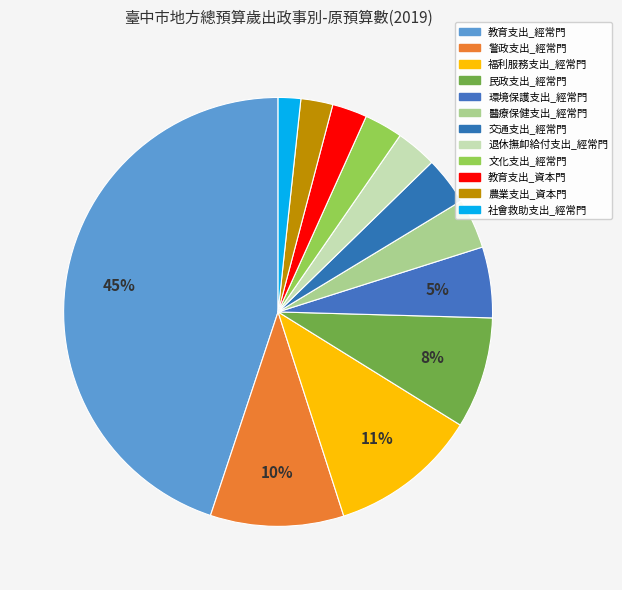

How many slices are in this pie chart?

12